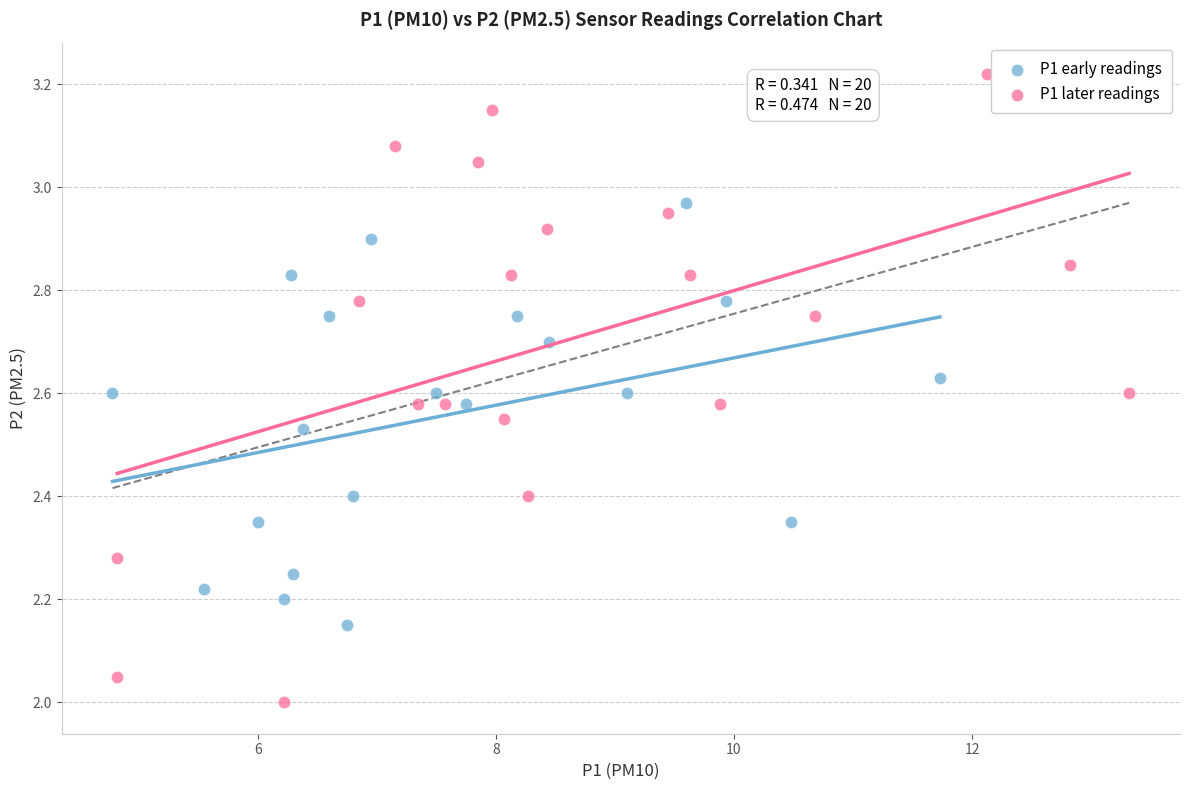

What are all the series names shown in the legend?

P1 early readings, P1 later readings